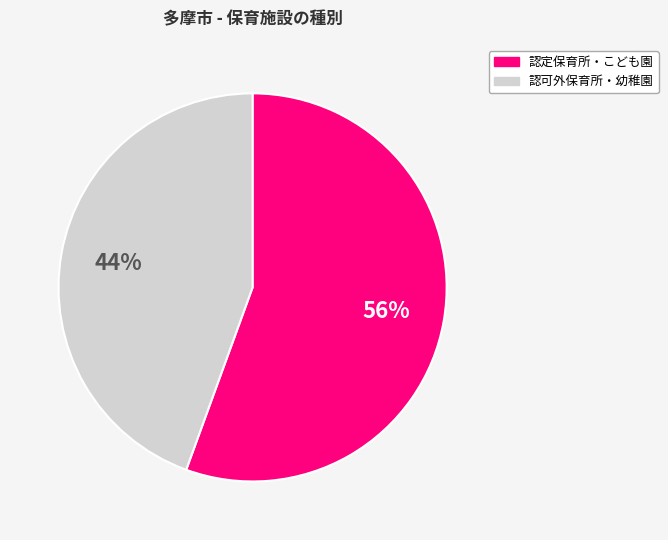

How many slices are in this pie chart?

2